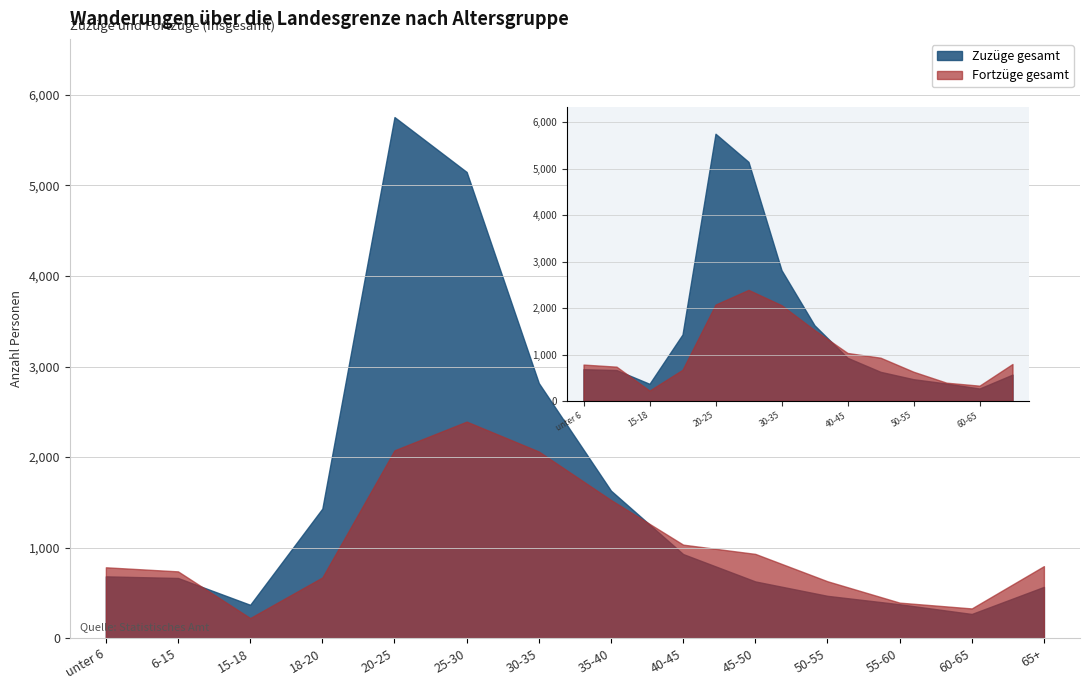

Which has a higher value, 6-15 or 30-35?

30-35